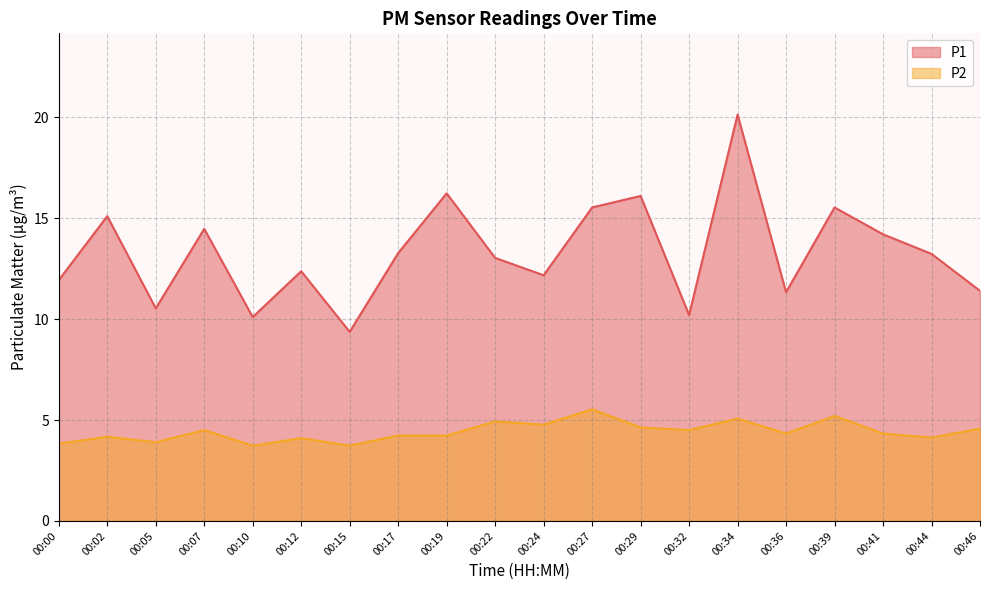

At which label does P2 first exceed 4?

00:02